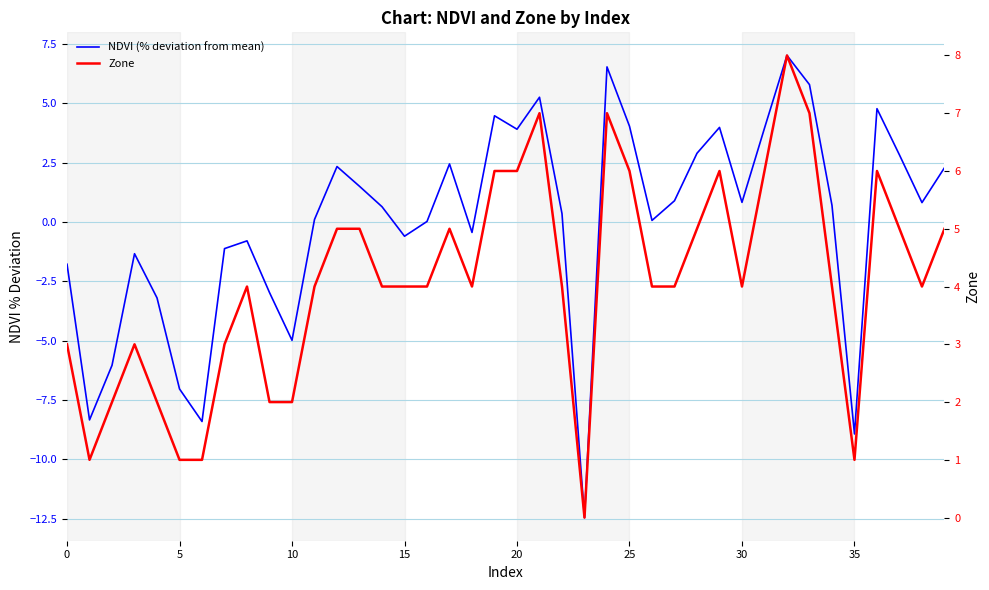

Which series changed the most between 20 and 31?

NDVI (% deviation from mean)